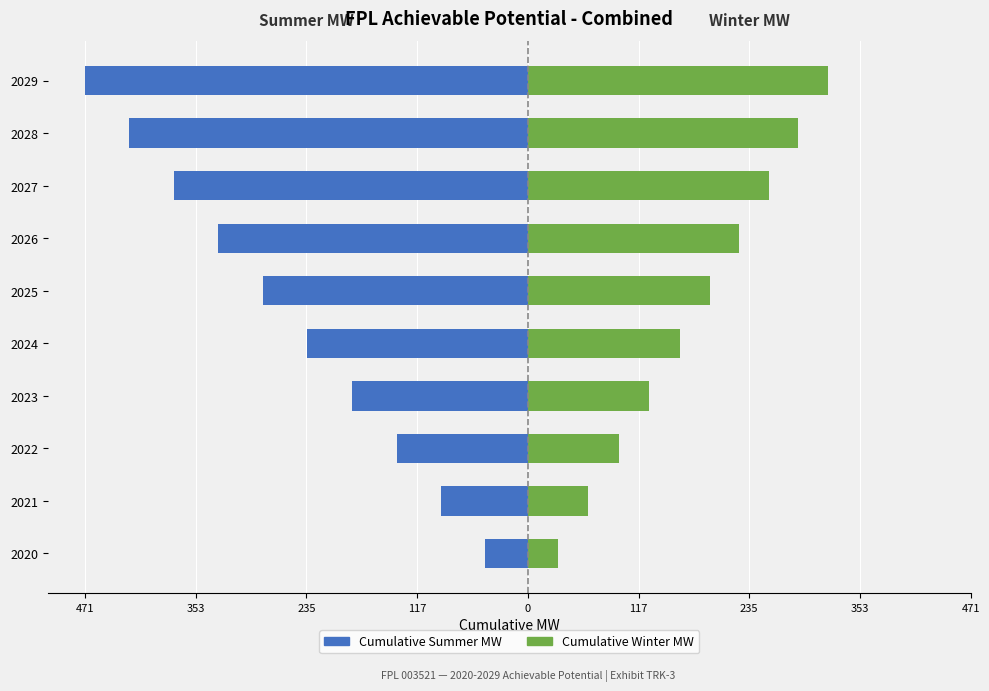

How many bars are there in each group?

2